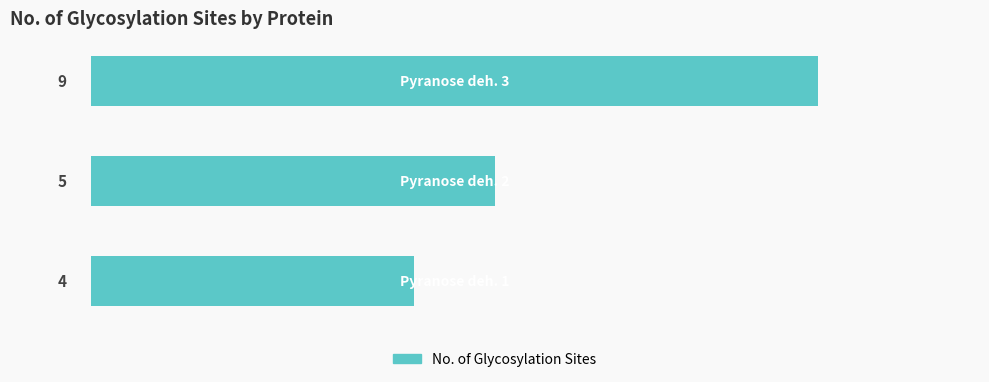

How many data points are less than 5?

1